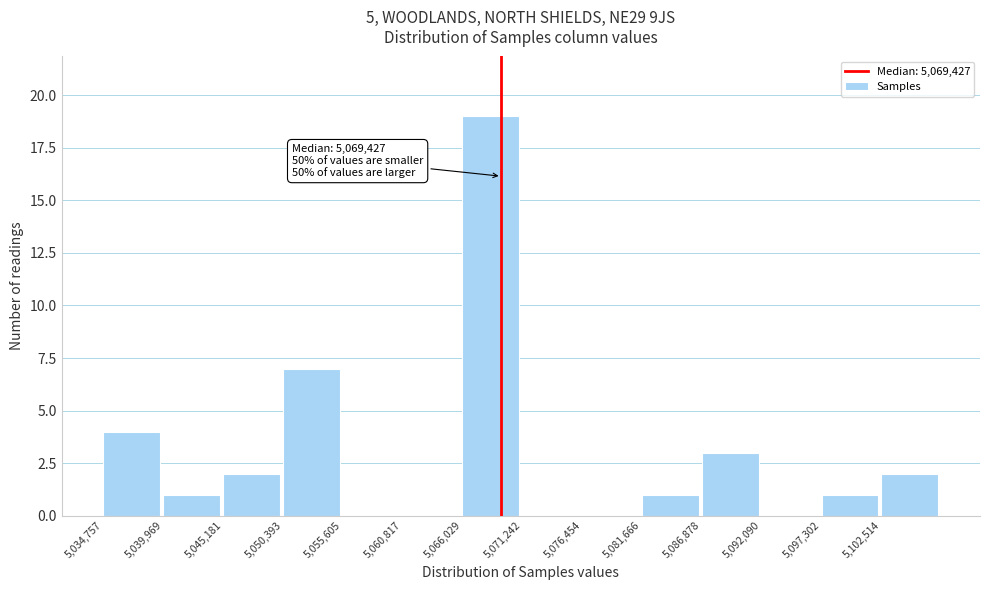

Which range on the x-axis has the tallest bar?

5066000 to 5071000